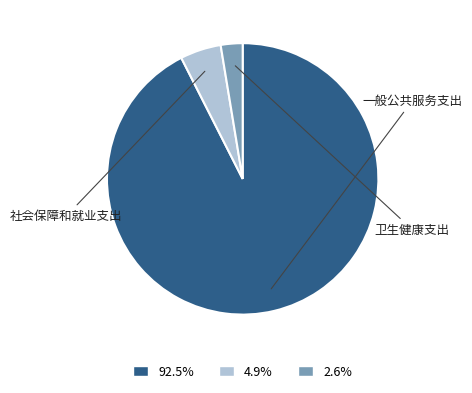

Does 2.6% account for over 50% of the chart?

No